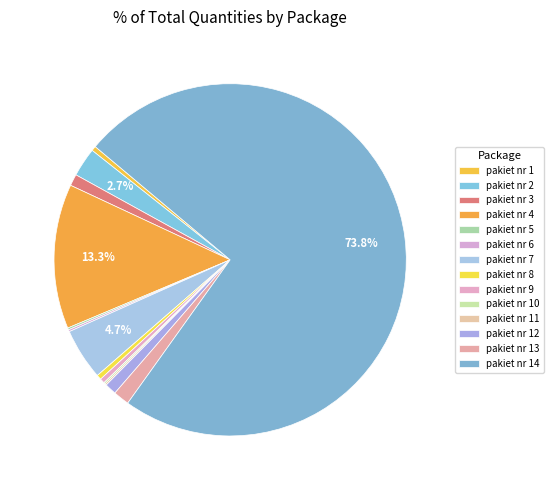

What percentage is NOT represented by pakiet nr 13?

98.5%